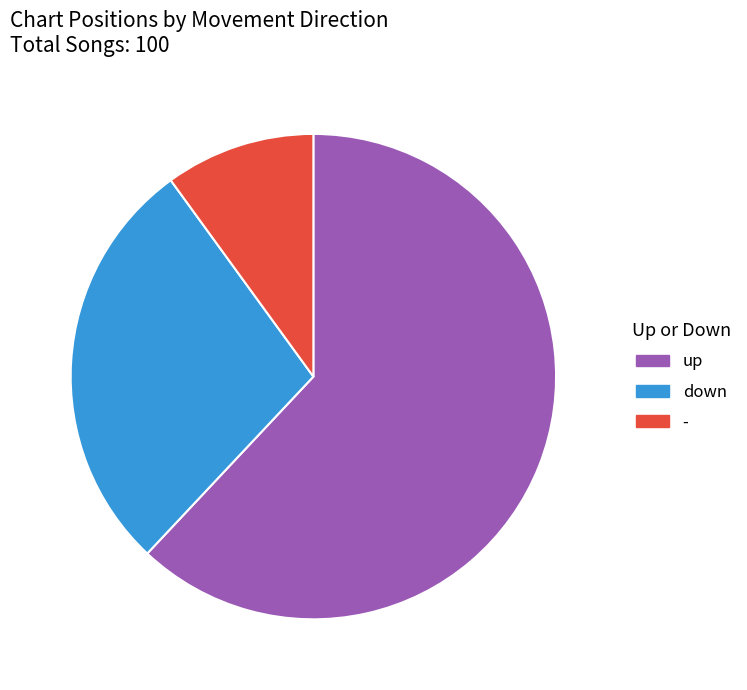

Does any single category account for the majority?

Yes